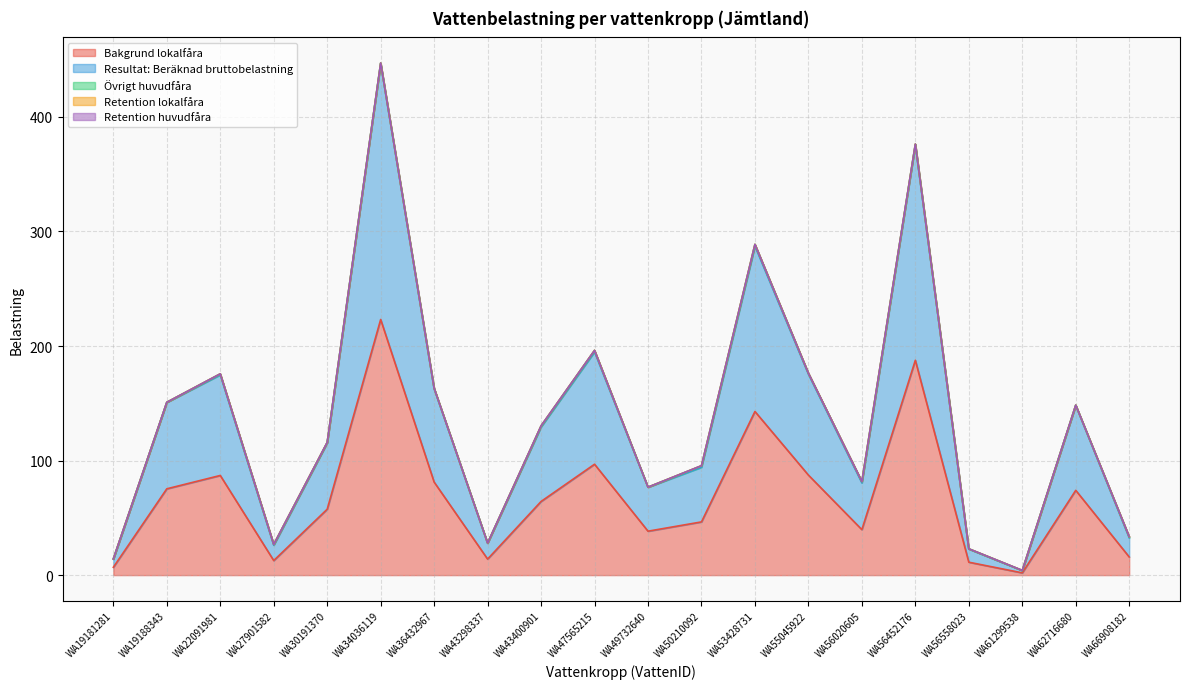

At WA34036119, list the series in order from largest to smallest.

Resultat: Beräknad bruttobelastning, Bakgrund lokalfåra, Övrigt huvudfåra, Retention lokalfåra, Retention huvudfåra